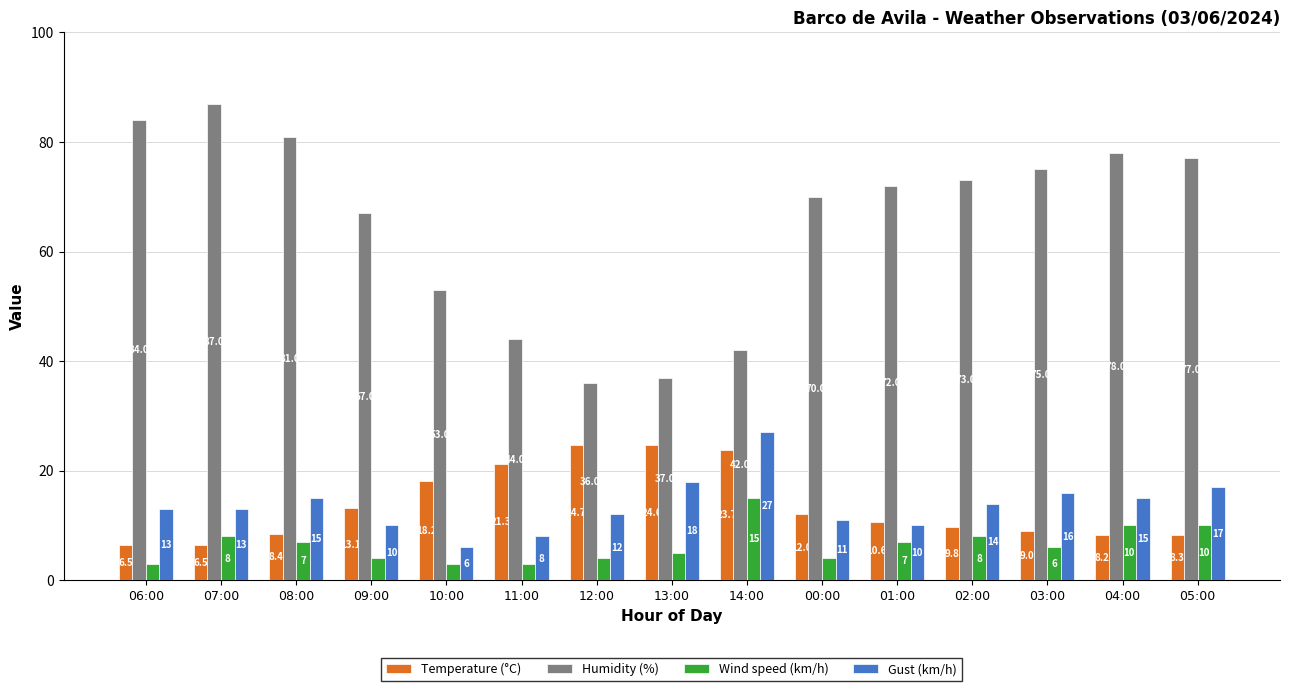

At which label does Humidity (%) first exceed 72?

06:00